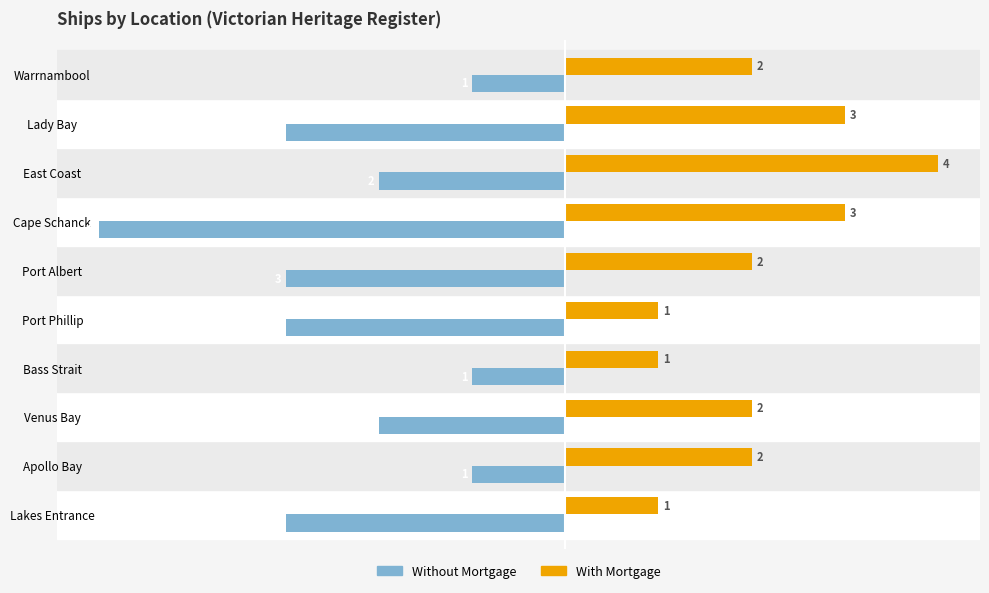

What is the sum of the With Mortgage values at Port Albert and Apollo Bay?

4